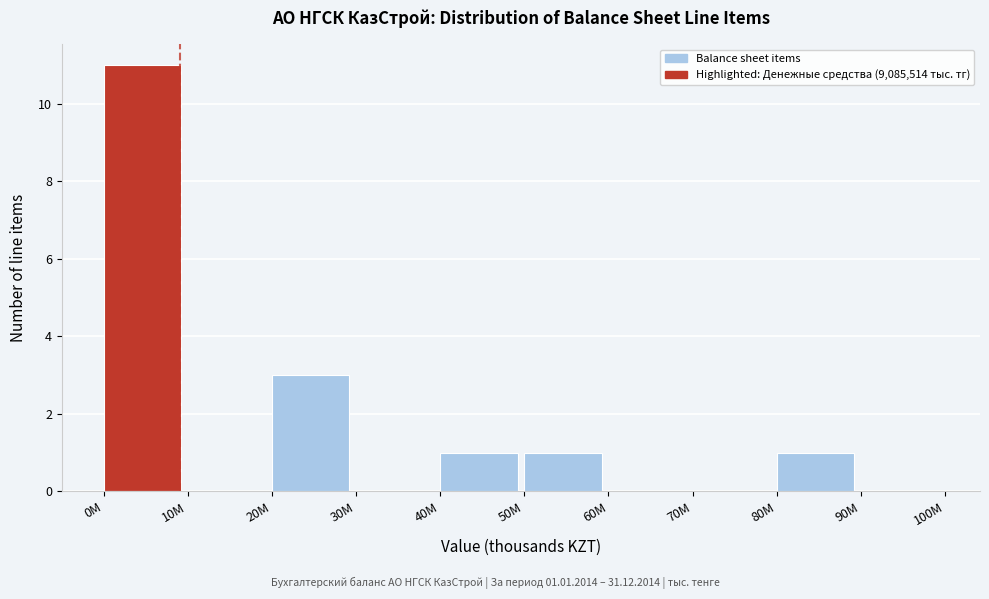

Reading right to left, list all the values displayed in this chart.

90M=0	80M=1	70M=0	60M=0	50M=1	40M=1	30M=0	20M=3	10M=0	0M=11